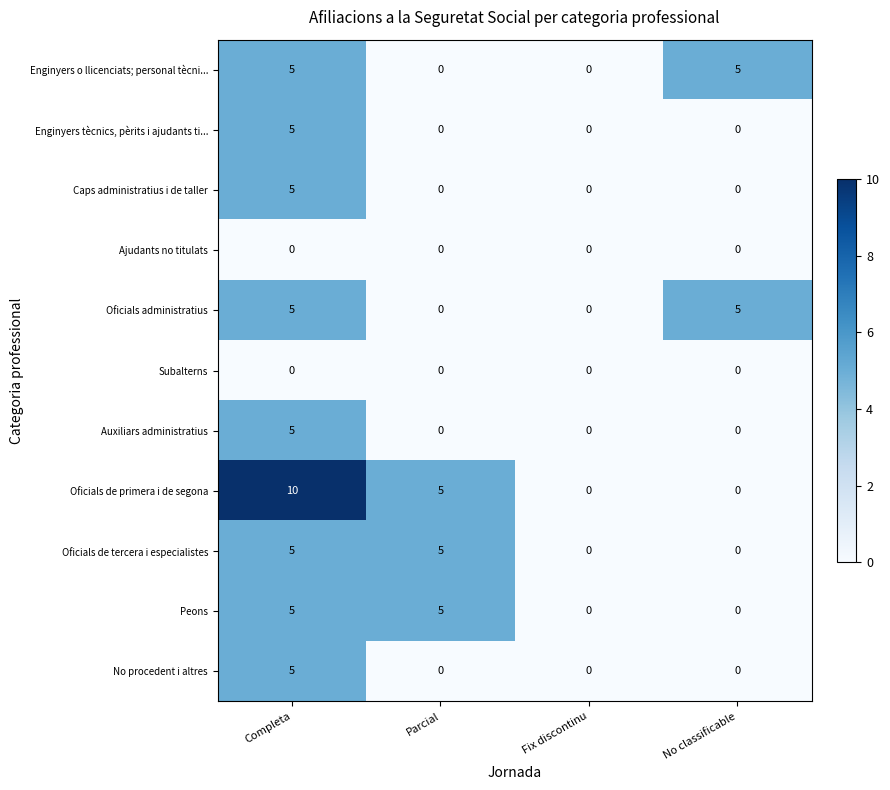

What is the maximum value shown in the chart?

10